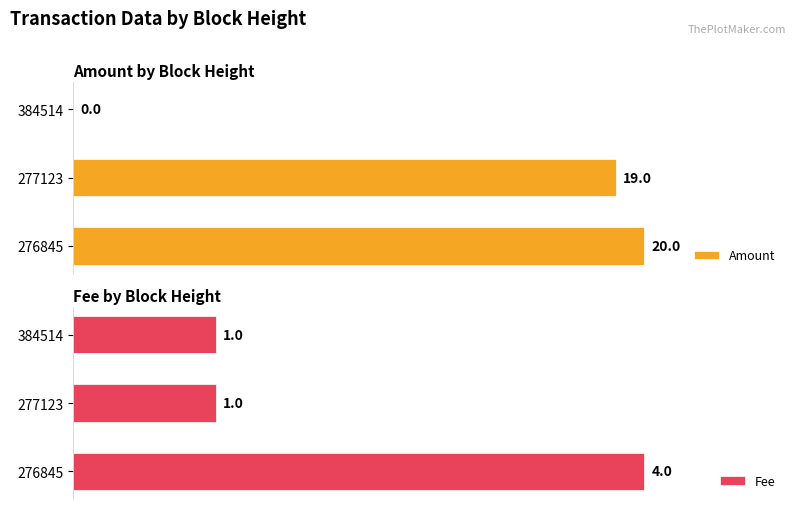

The value of Fee at 384514 is 0. True or false?

False